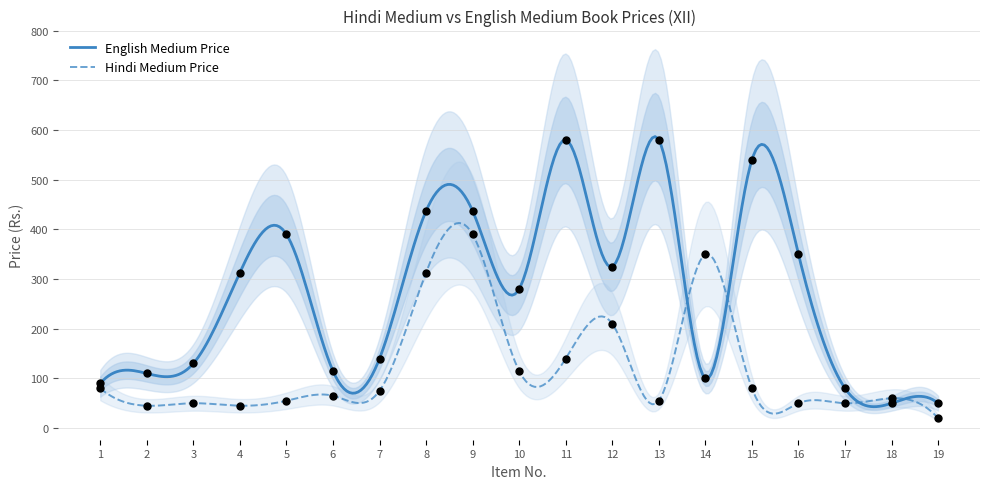

Which series reaches the minimum Y coordinate?

Hindi Medium Price